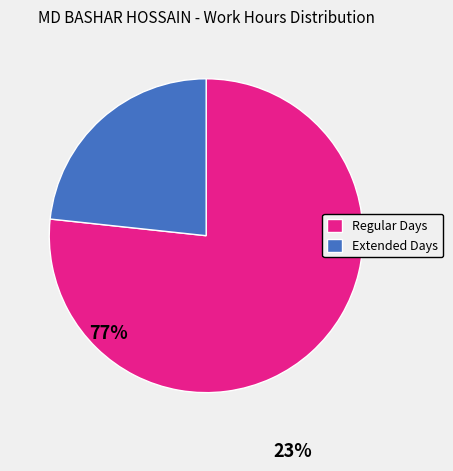

Between Extended Days and Regular Days, which is larger?

Regular Days